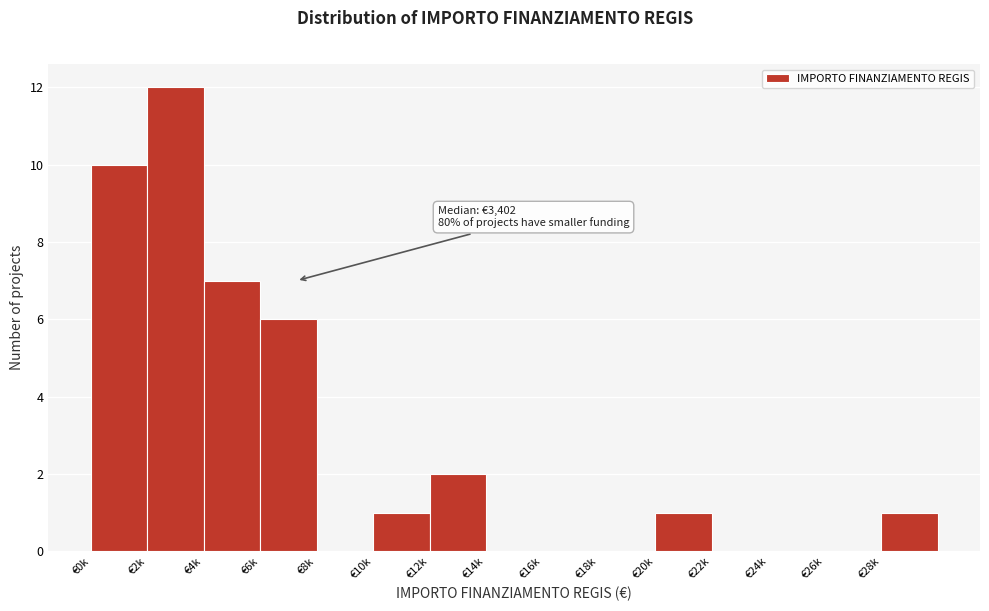

Reading left to right, what are all the values shown in this chart?

€0k=10	€2k=12	€4k=7	€6k=6	€8k=0	€10k=1	€12k=2	€14k=0	€16k=0	€18k=0	€20k=1	€22k=0	€24k=0	€26k=0	€28k=1